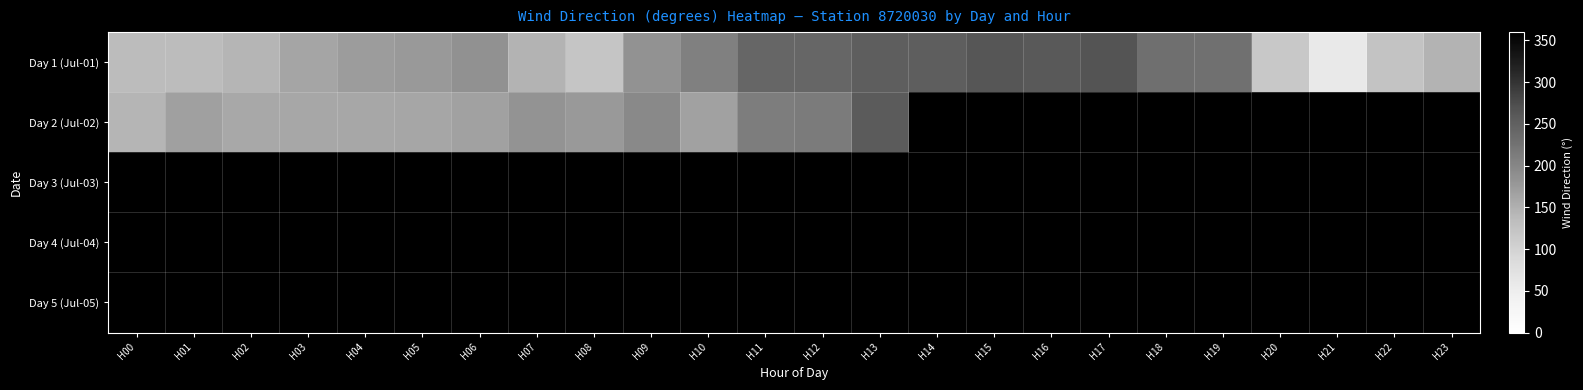

Rank the series by their maximum value, from highest to lowest.

Day 1 (Jul-01), Day 2 (Jul-02), Day 3 (Jul-03), Day 4 (Jul-04), Day 5 (Jul-05)